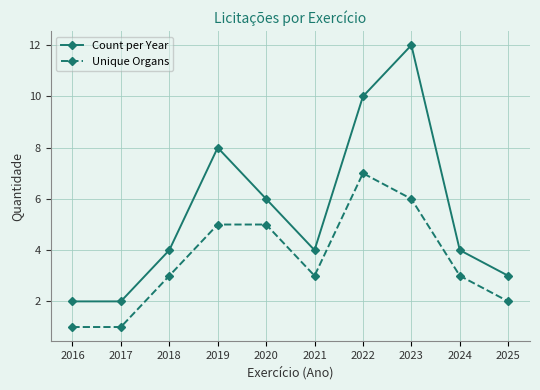

How many categories are shown in the chart?

10